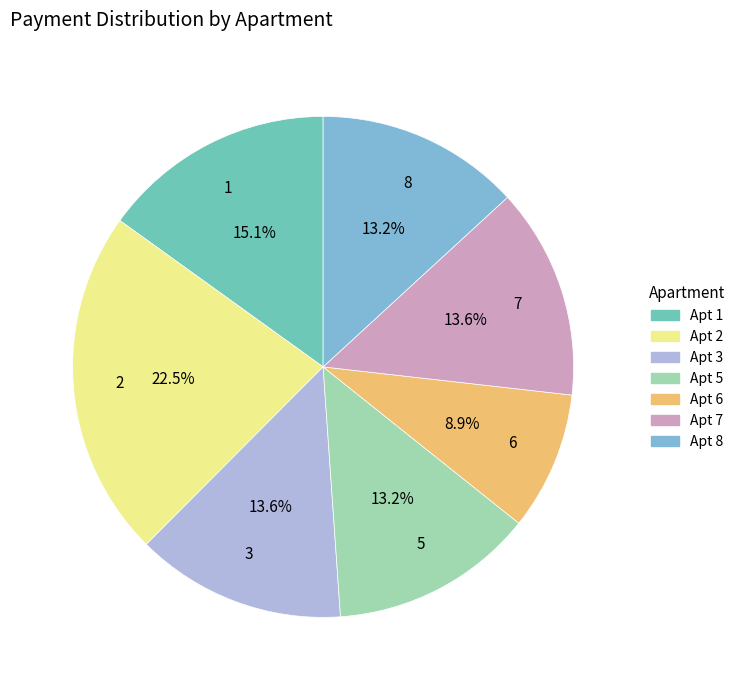

Approximately how many times larger is the value at 3 compared to 1?

0.9